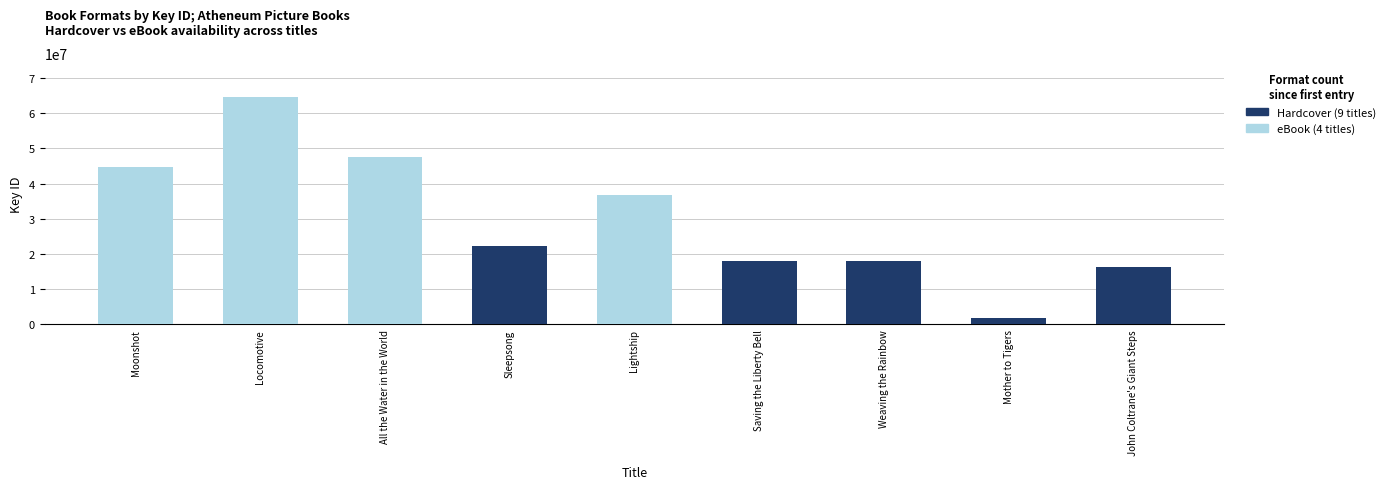

What is the value of the eBook bar at the 1st from the left?

44695299